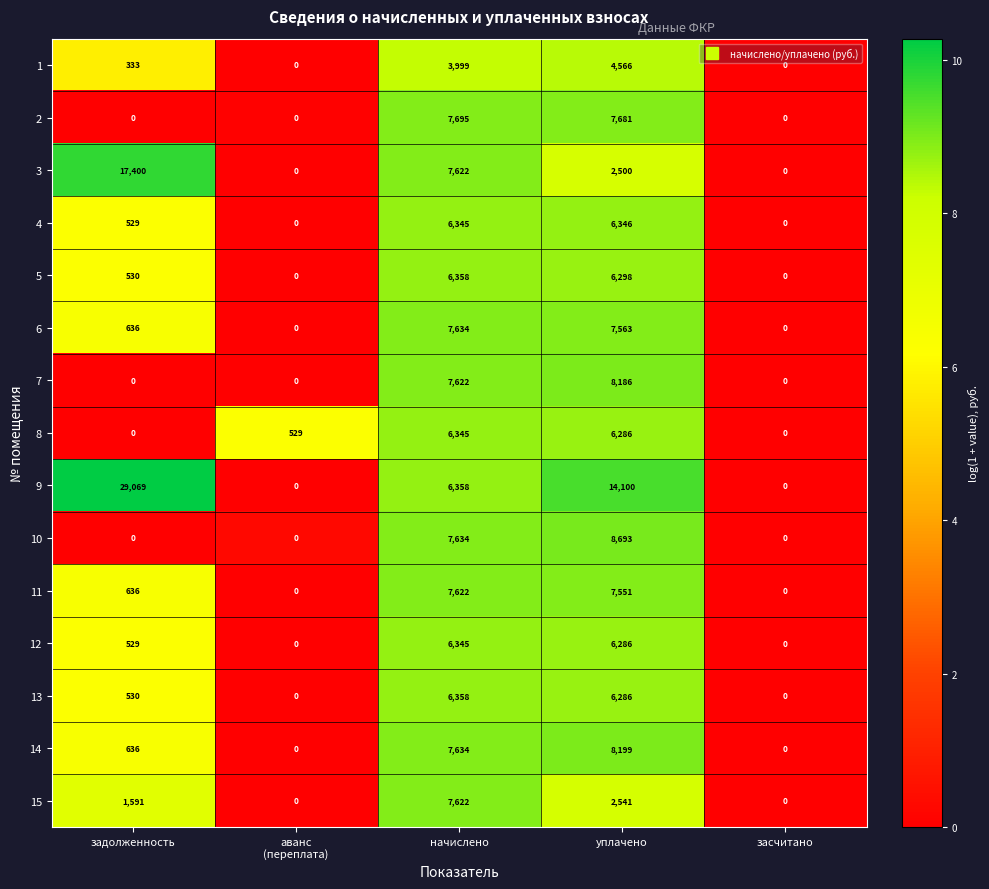

Is it true that 4 equals -3671 at засчитано?

False